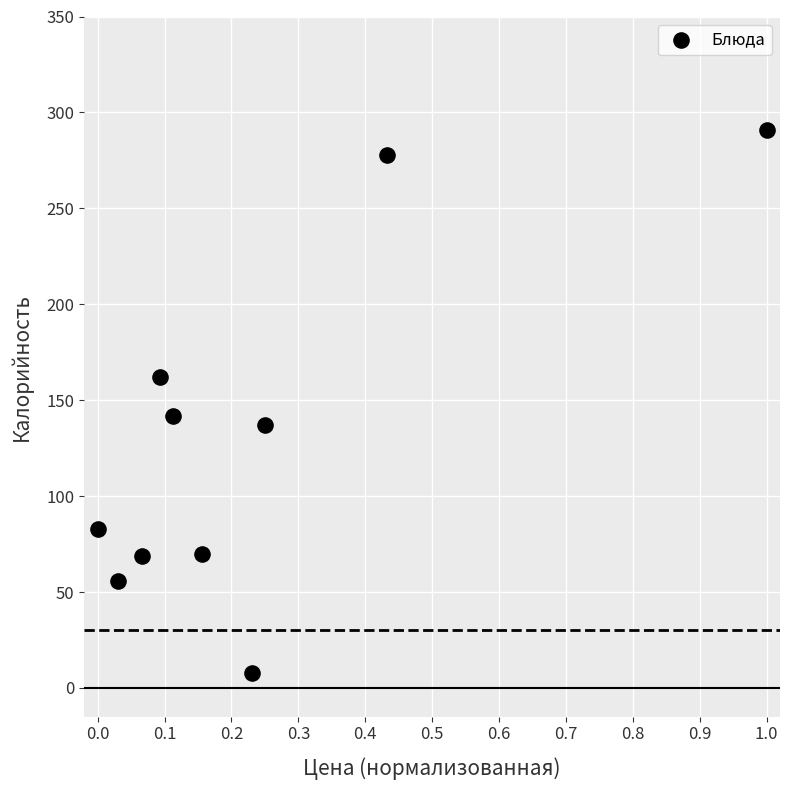

What Y value in the scatter plot is closest to 149?

142